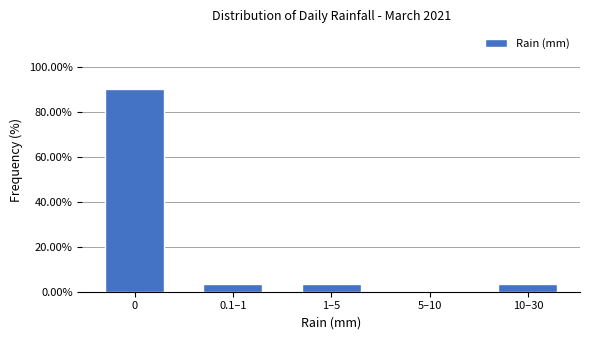

Reading left to right, transcribe all the data shown in this chart.

0=90.3	0.1–1=3.2	1–5=3.2	5–10=0.0	10–30=3.2